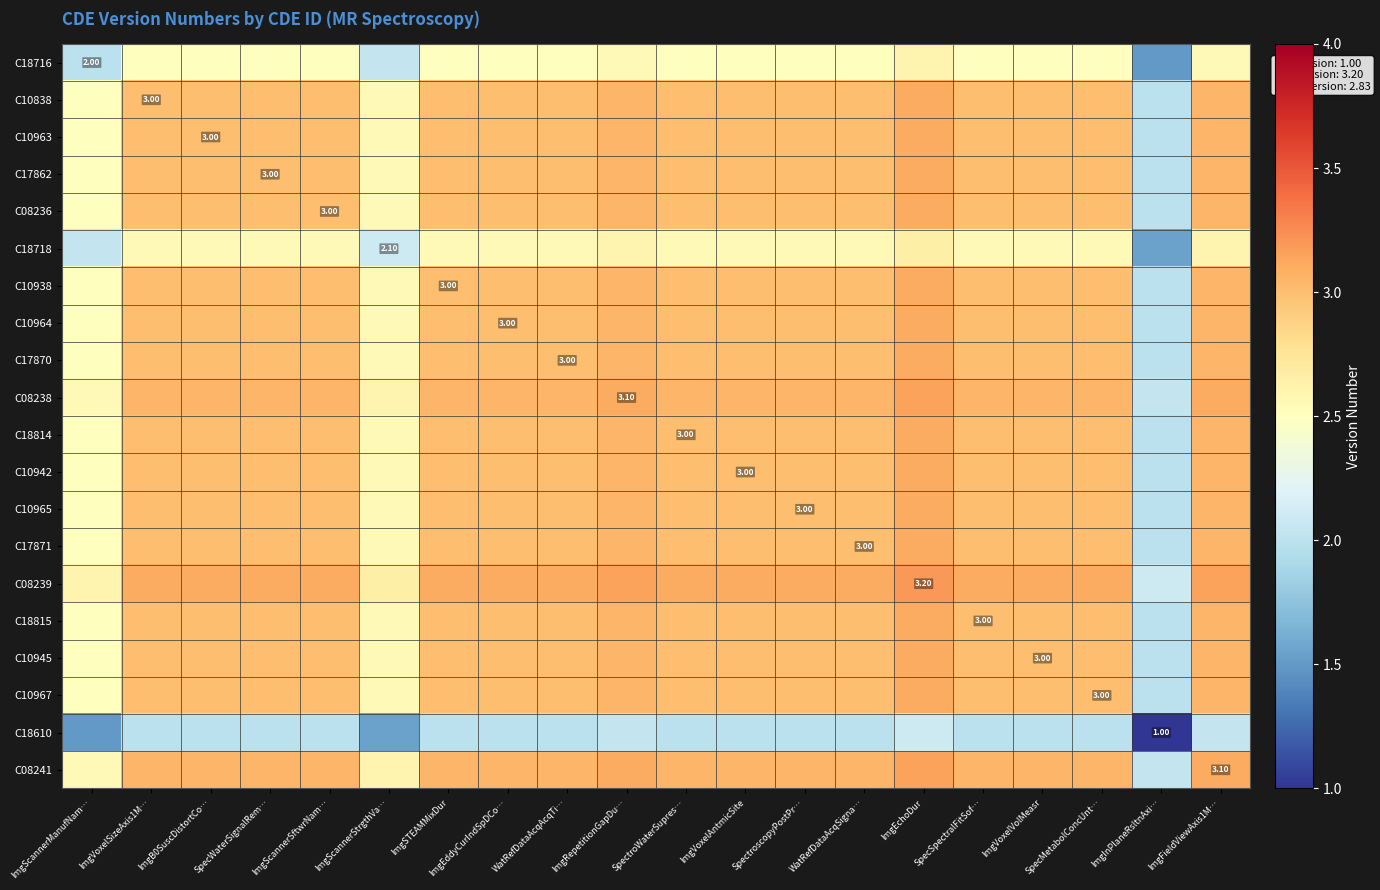

What is the approximate value of C10965 at ImgScannerSftwrNam…?

3.0